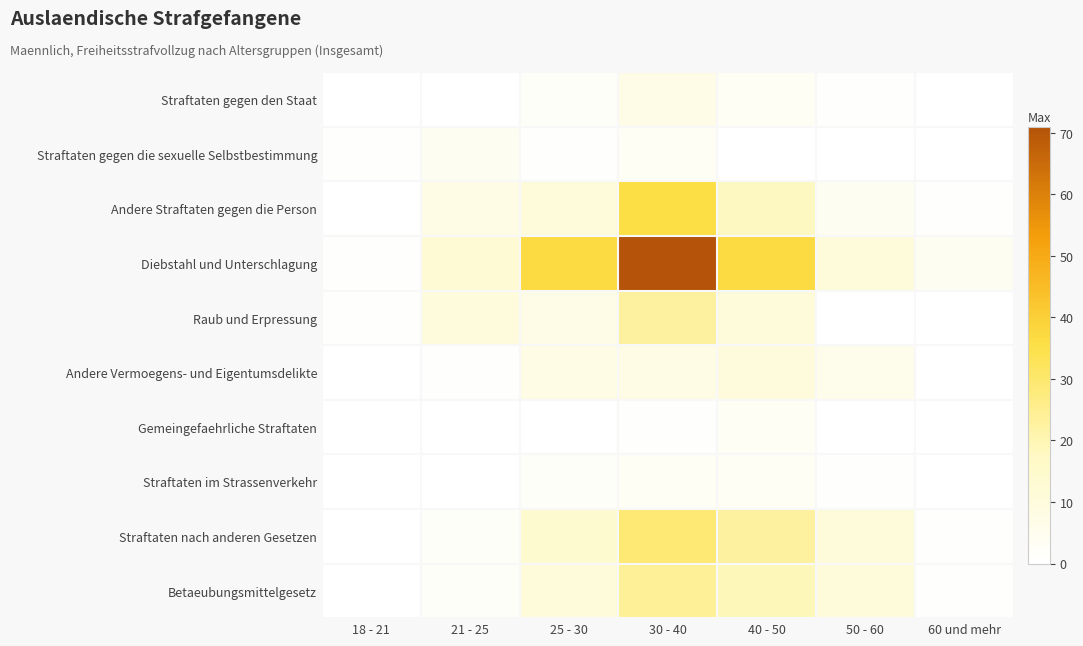

What is the total value across all series at 40 - 50?

127